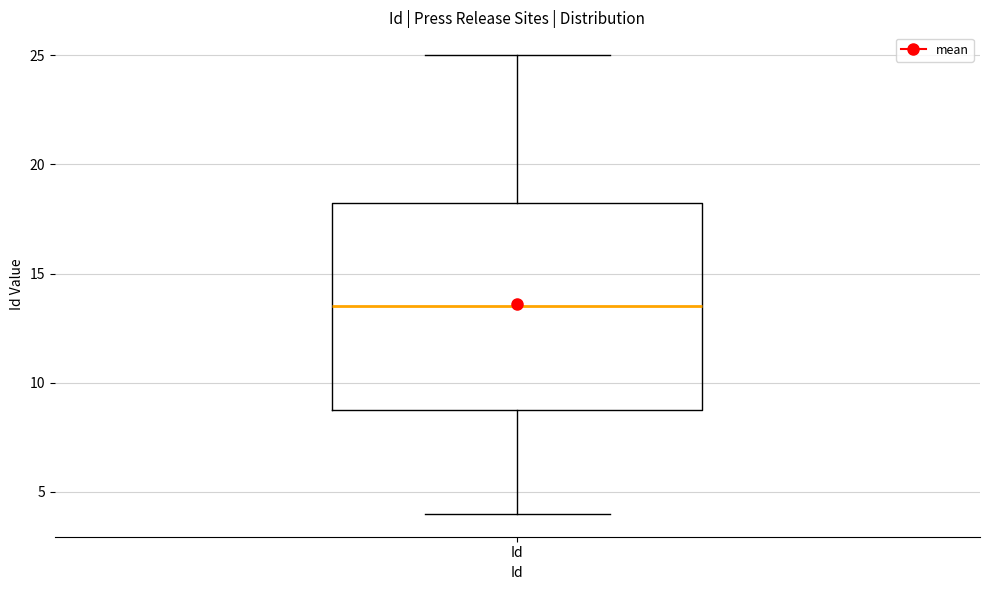

Where does the median line of the box for Id sit on the y-axis? The values are not printed on the chart, so give them approximately, as read against the axis.

13.5